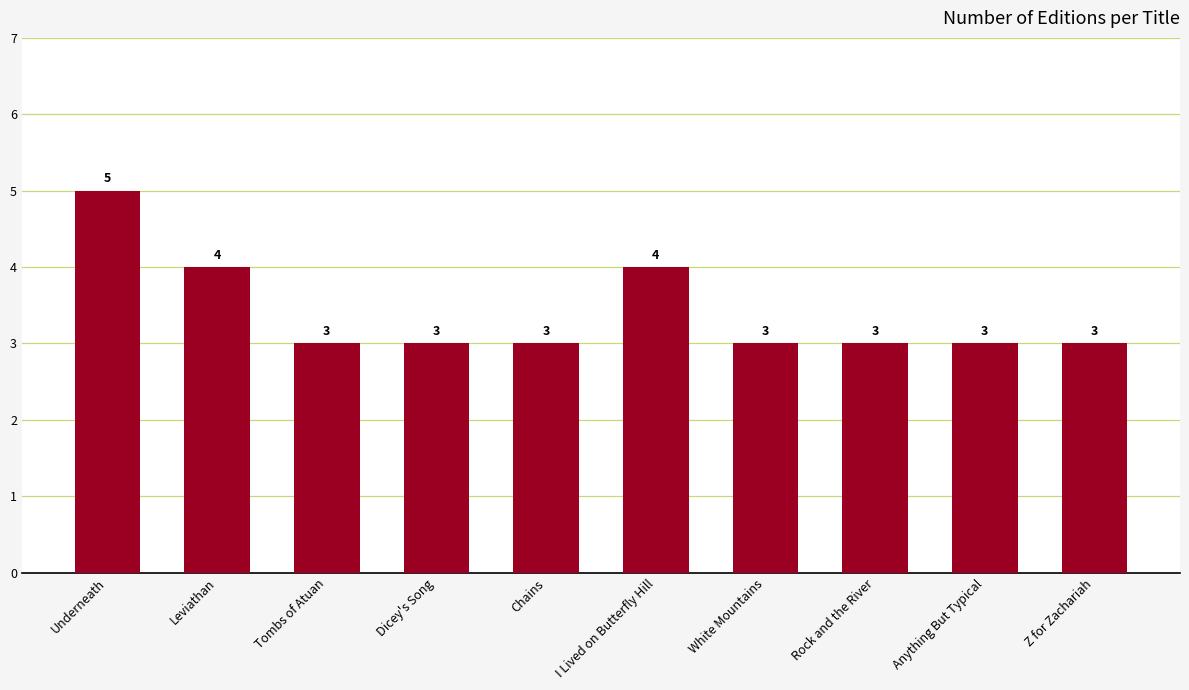

What is the sum of the values at Chains and Z for Zachariah?

6